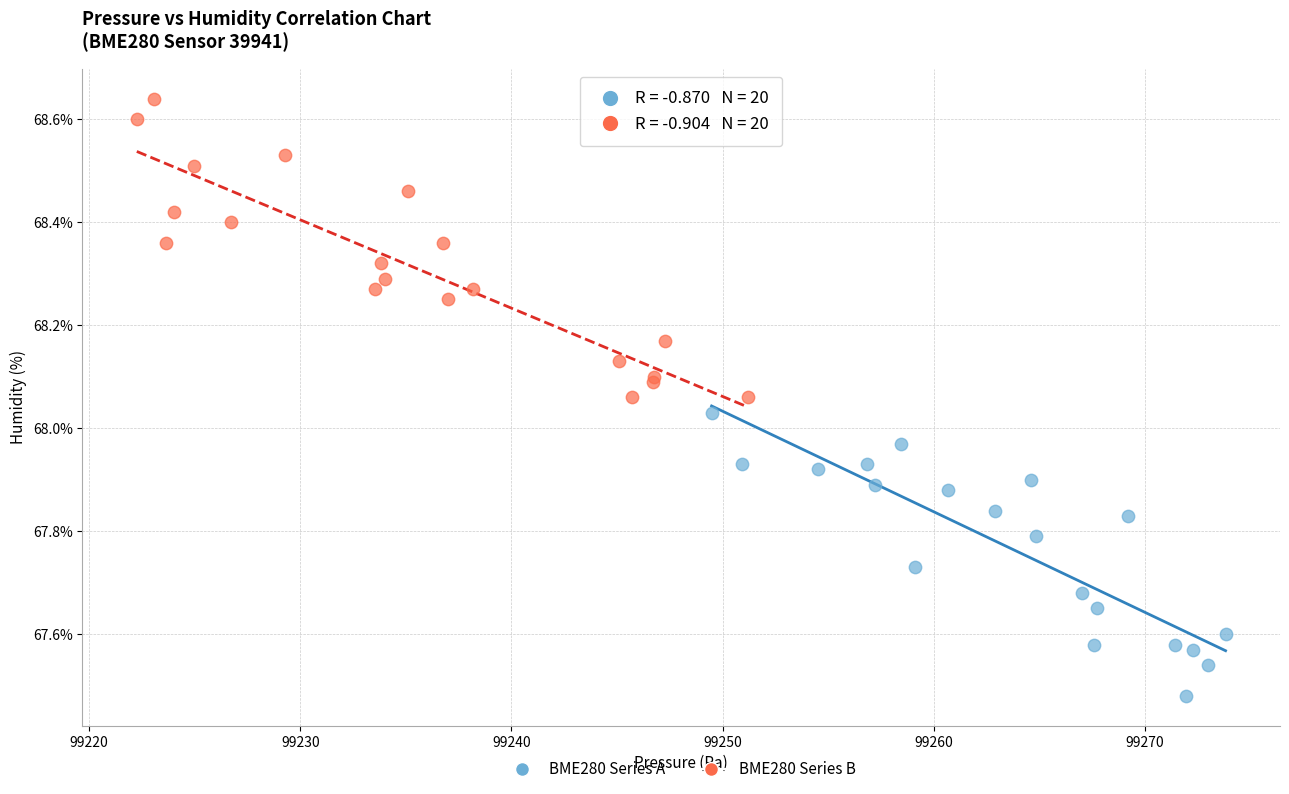

Which series has the widest spread of Y values?

BME280 Series B